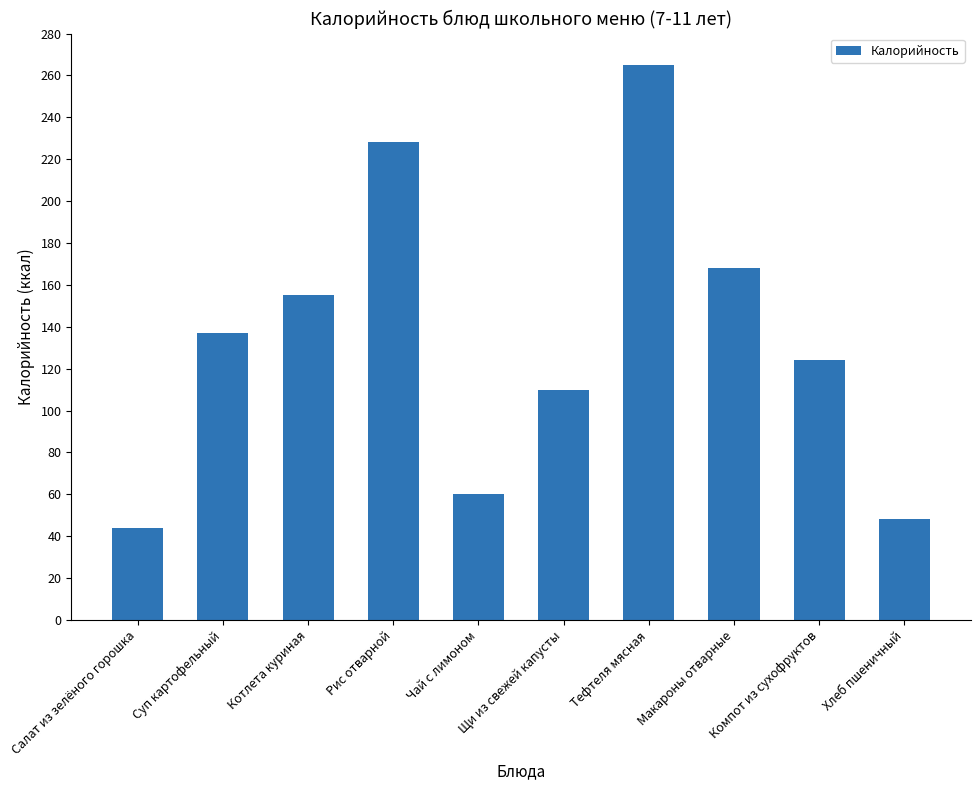

The value at Рис отварной is 97. True or false?

False